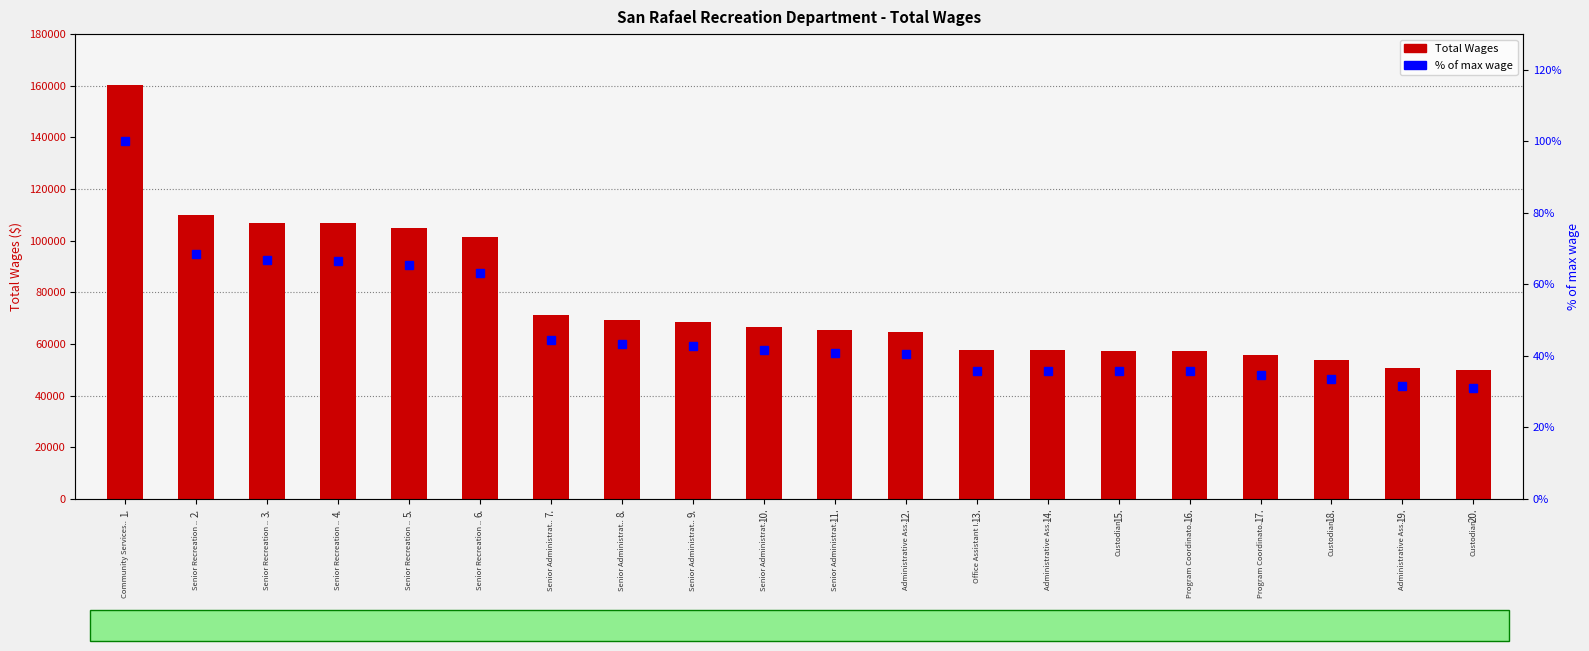

What is the difference between the % of max wage values at 8. and 6.?

20.1